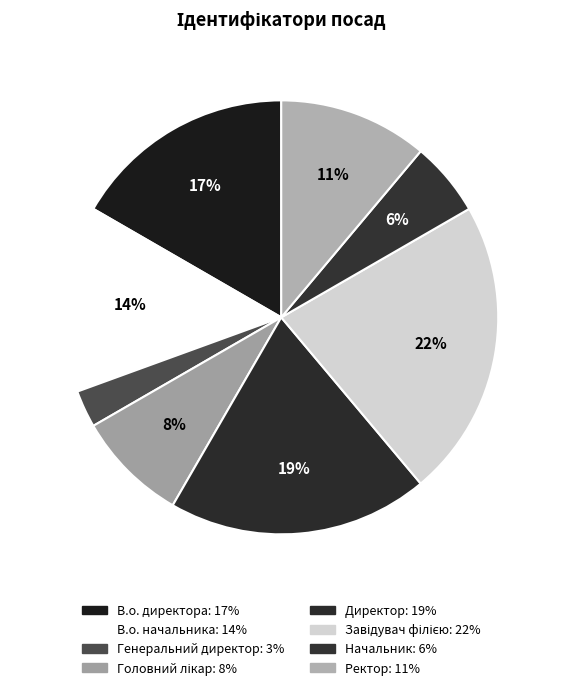

What is the smallest slice in the pie chart?

Генеральний директор